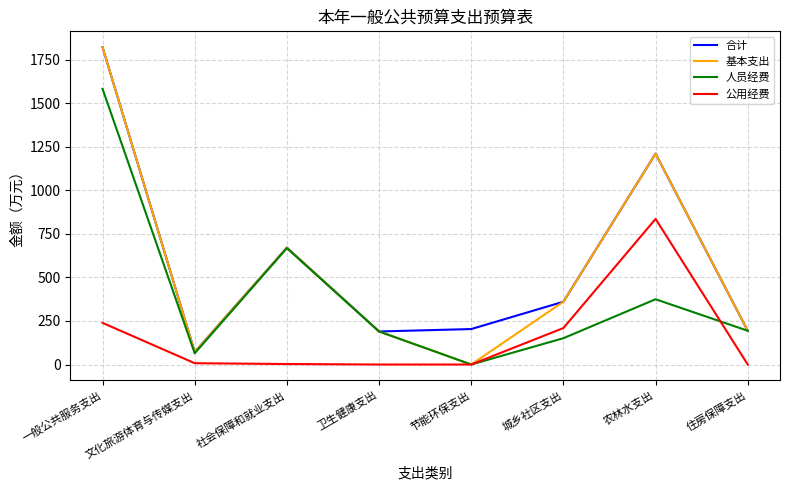

At which category does 基本支出 reach its first local valley?

文化旅游体育与传媒支出